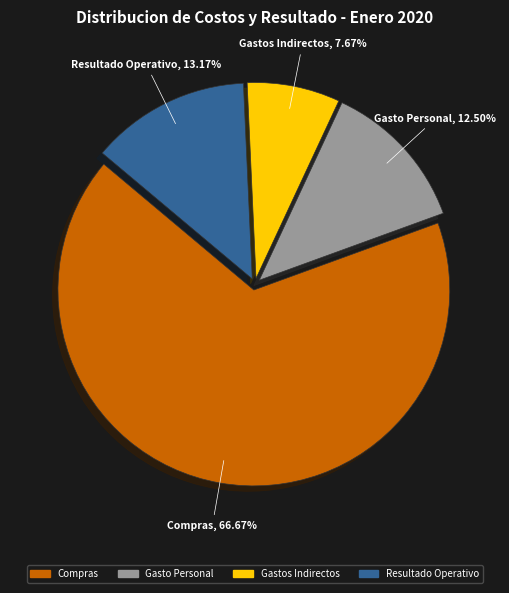

What is the total percentage of Gasto Personal and Gastos Indirectos?

20.2%